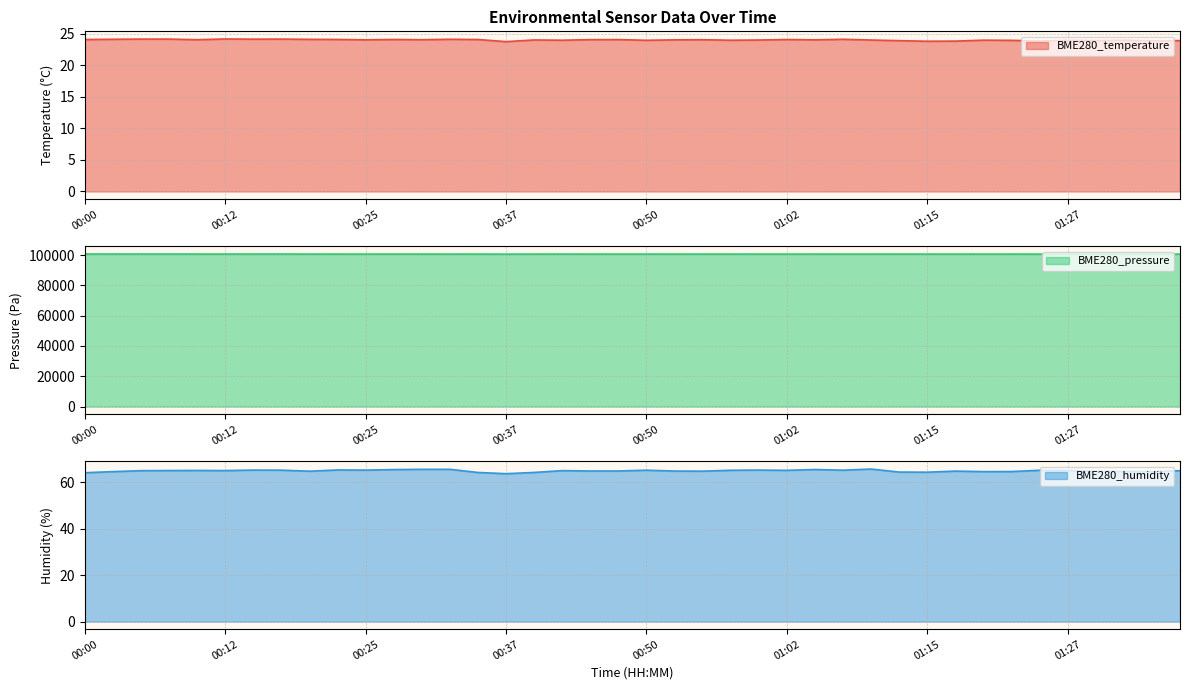

How many data points in BME280_pressure are above 100636?

20